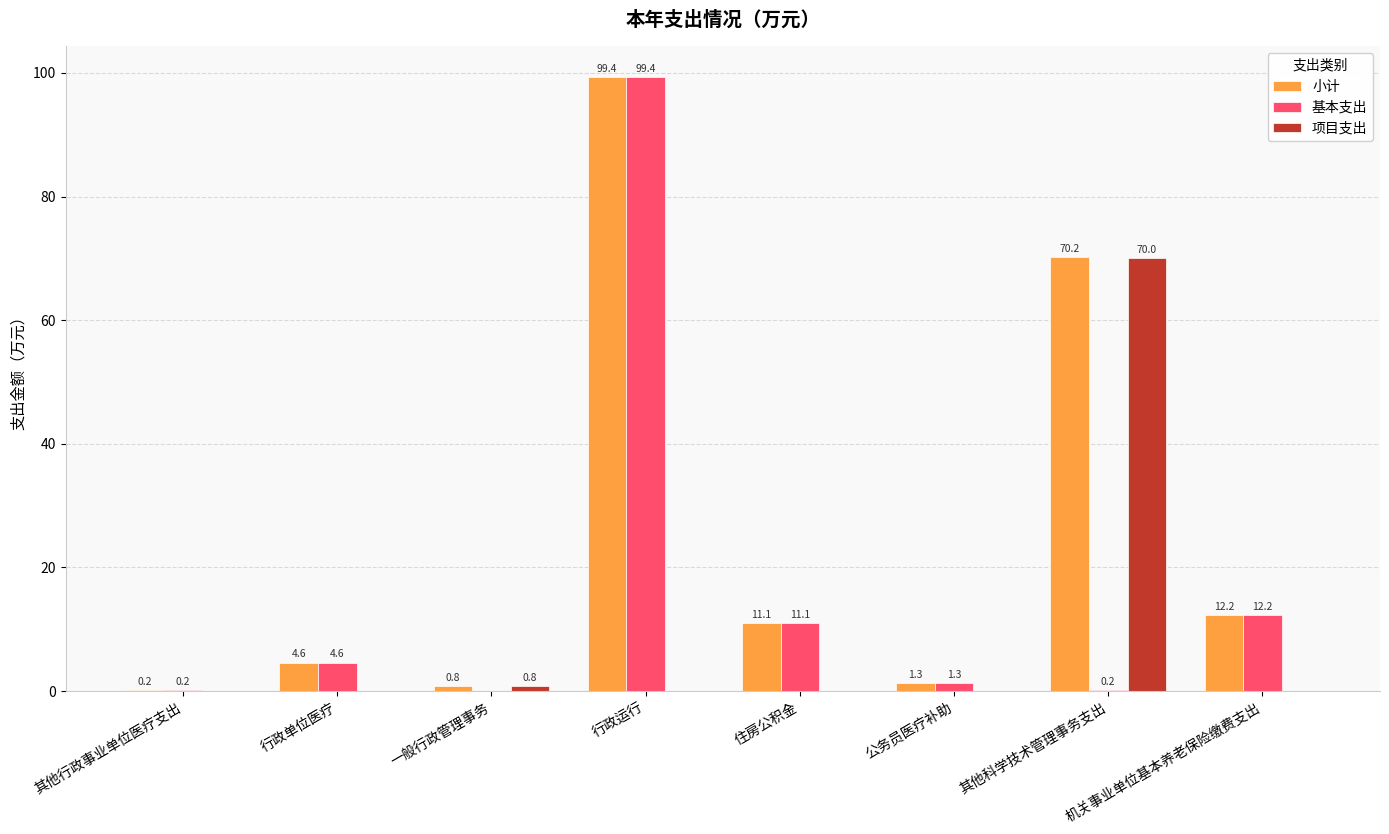

Is it true that 项目支出 equals 0.0 at 其他行政事业单位医疗支出?

True